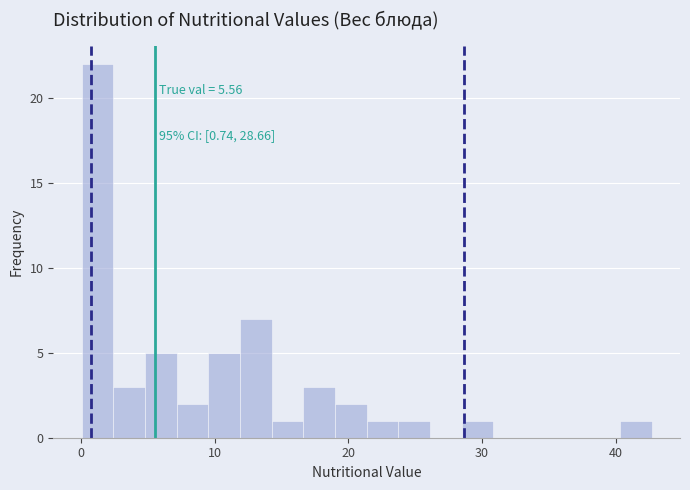

Around what value on the x-axis is the tallest bar? Give the approximate position of its centre, as read against the axis.

1